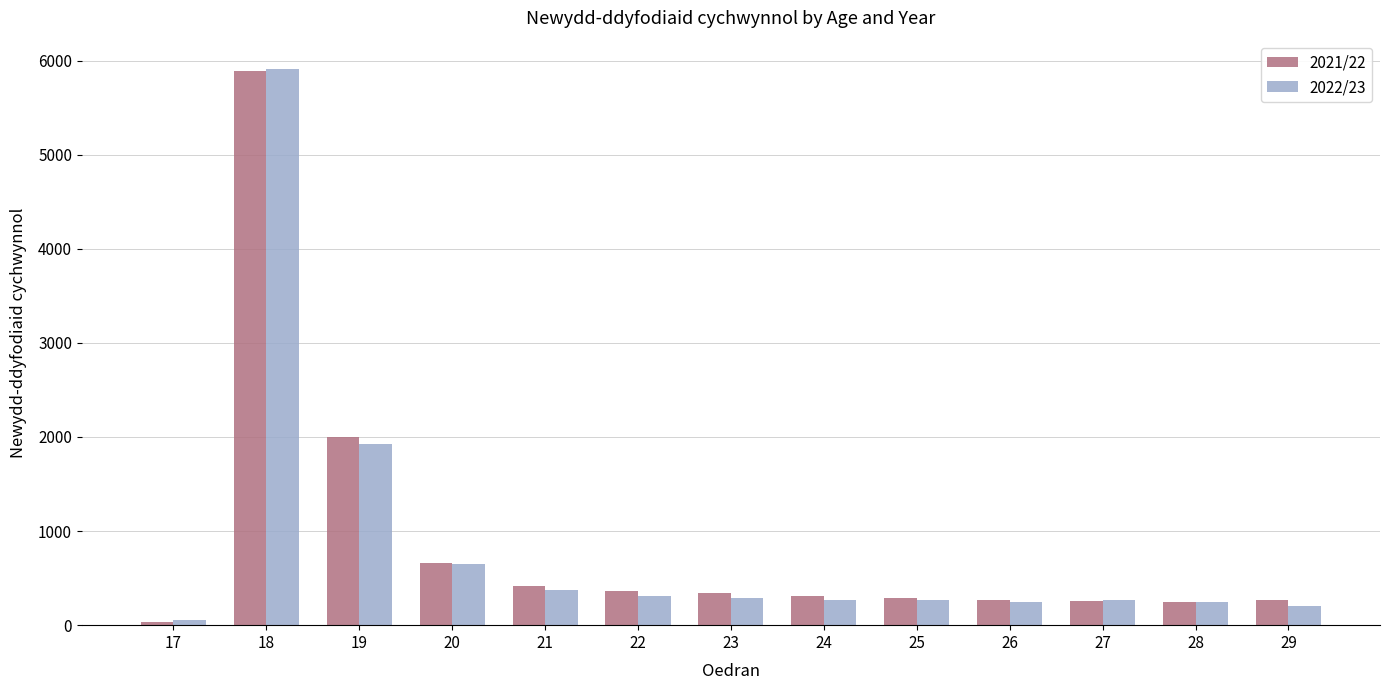

The 2021/22 series shows 345 at 23. True or false?

True